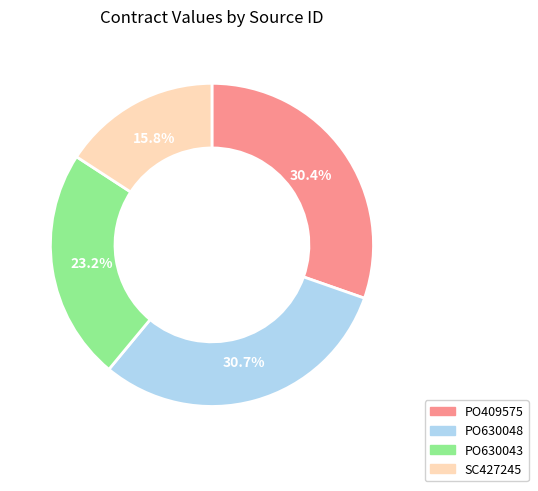

Which category has the smallest portion of the pie?

SC427245